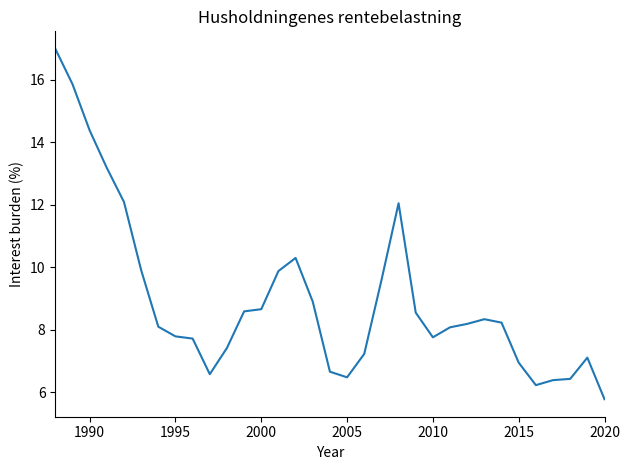

What is the greatest value displayed?

17.0